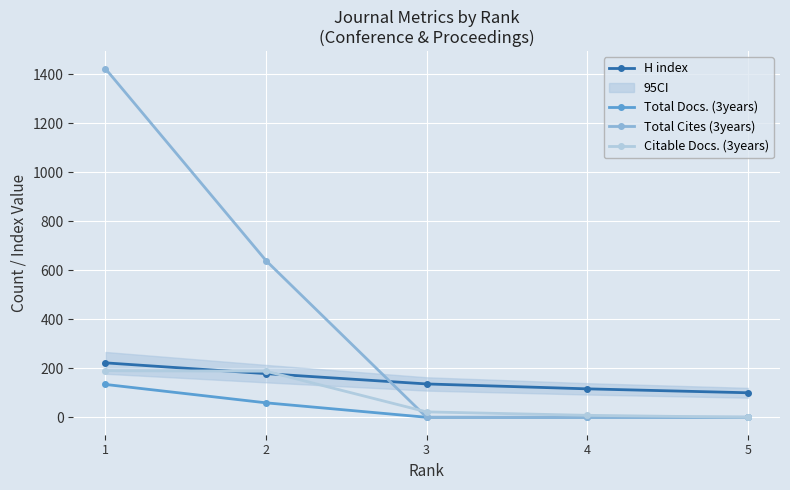

True or false: H index has more than 2 points higher than both neighbors.

False